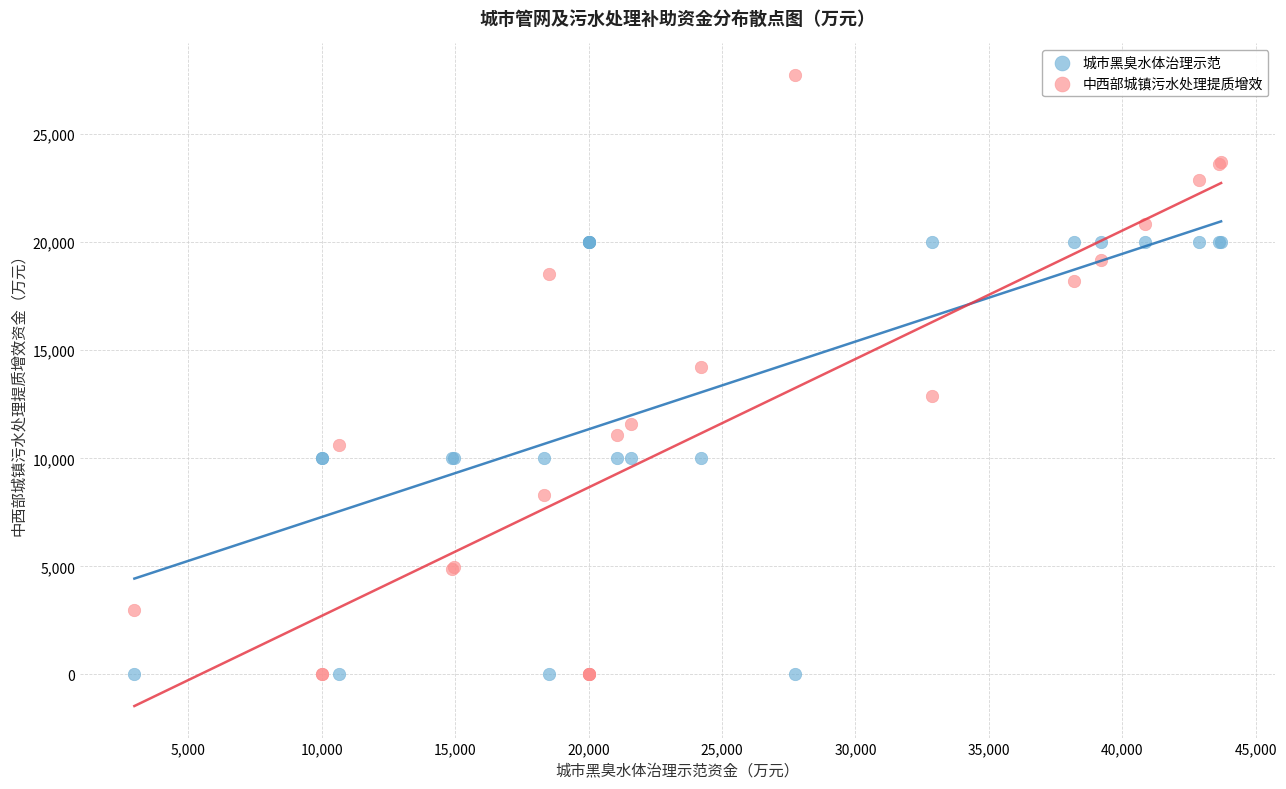

Which series reaches the maximum Y coordinate?

中西部城镇污水处理提质增效